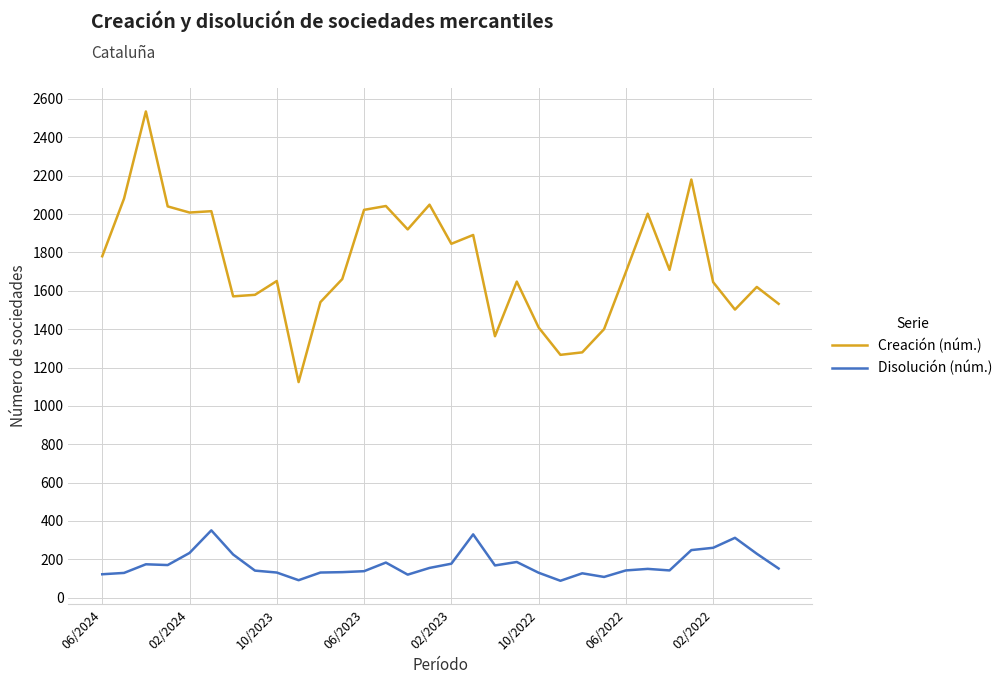

True or false: Disolución (núm.) has more than 0 interior local peaks.

True